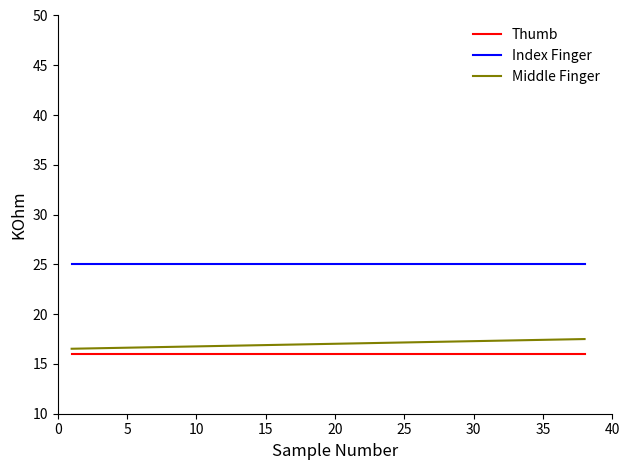

Which series has the largest total across all categories?

Index Finger